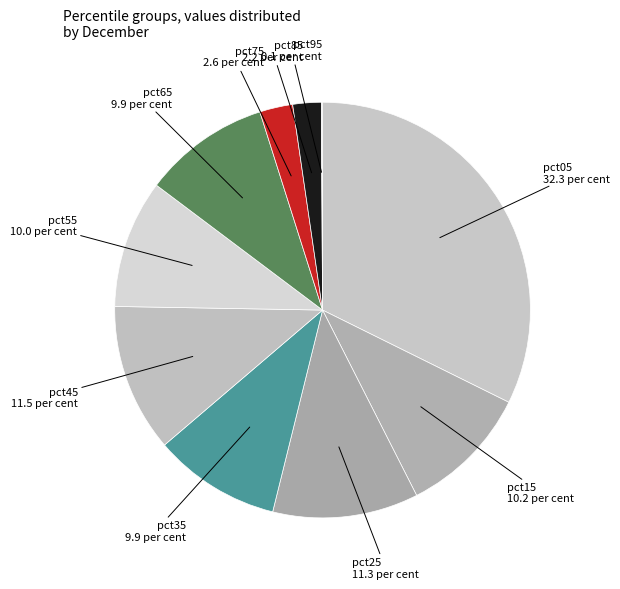

Rank the categories by value from lowest to highest.

pct95, pct85, pct75, pct65, pct35, pct55, pct15, pct25, pct45, pct05